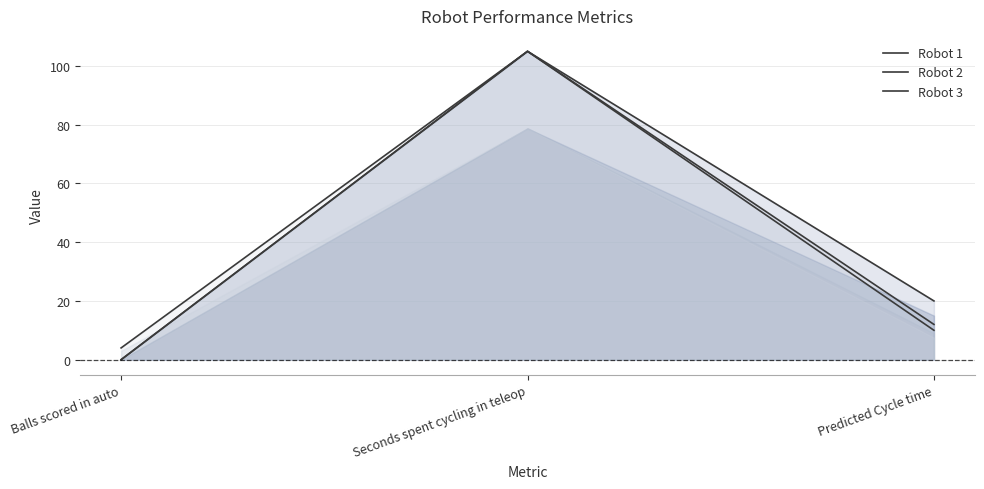

What is the difference between the second highest and minimum values in the Robot 2 series?

12